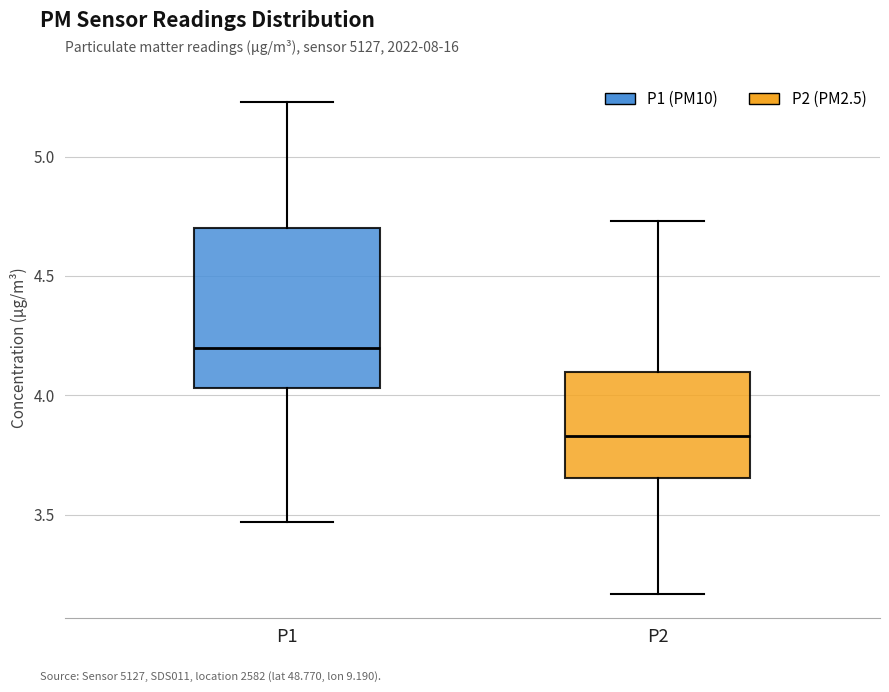

Reading left to right, read every box against the y-axis: the position of its median line, the range the box covers, and the ends of its whiskers. The values are not printed on the chart, so give them approximately, as read against the axis.

P1: median 4.20, box 4.05 to 4.70, whiskers 3.45 to 5.25
P2: median 3.85, box 3.65 to 4.10, whiskers 3.15 to 4.75